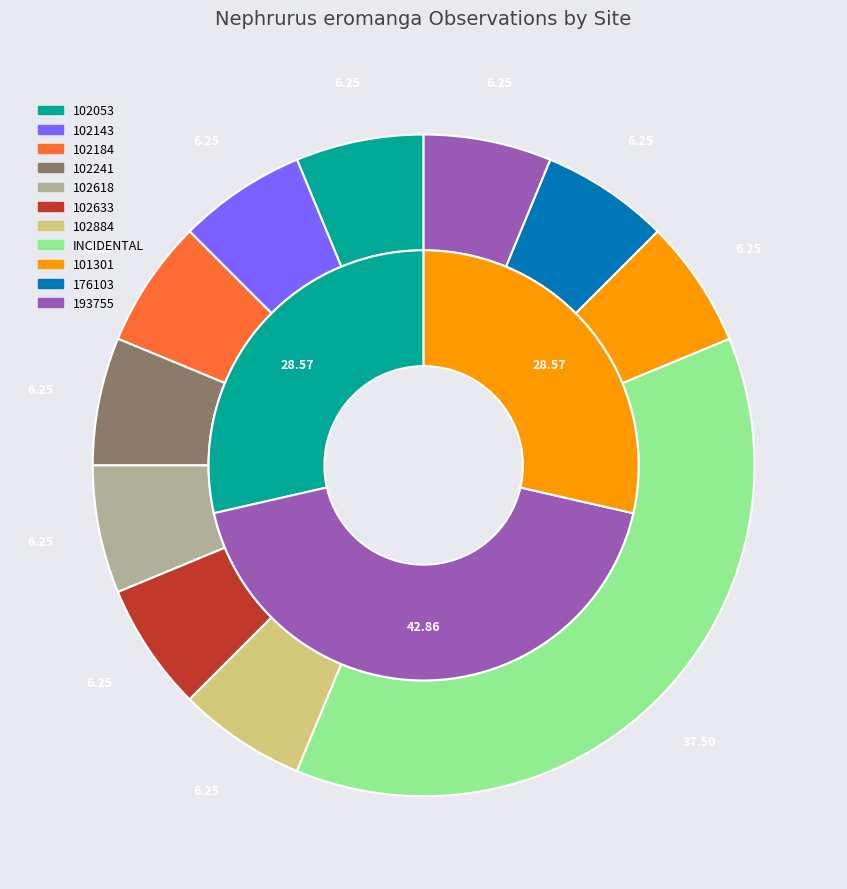

Is 102884 the majority of the pie?

No